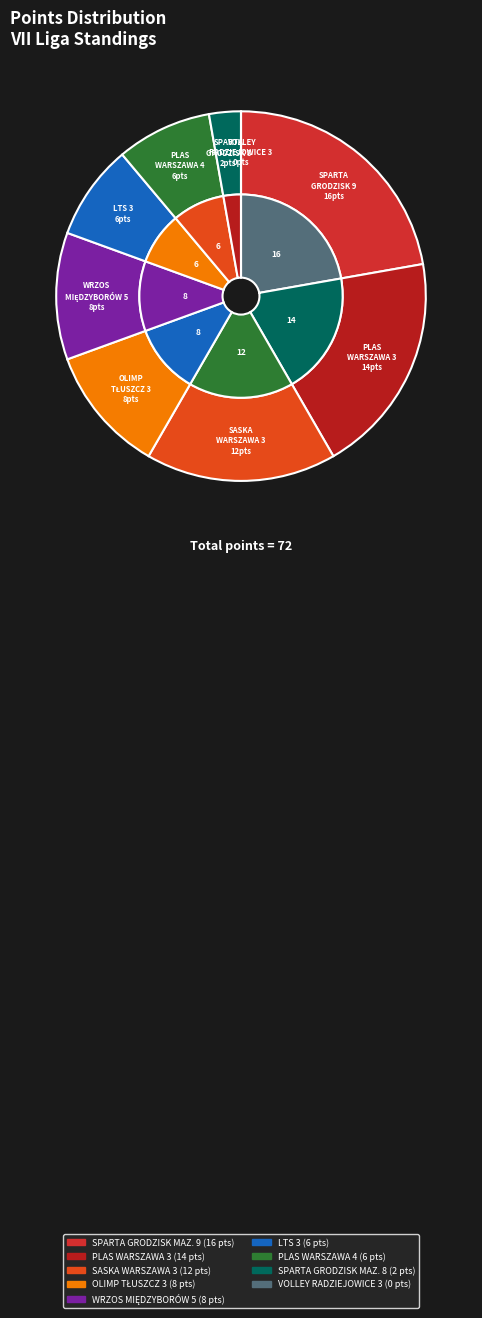

What is the total percentage of OLIMP TŁUSZCZ 3 and SPARTA GRODZISK MAZ. 8?

13.9%